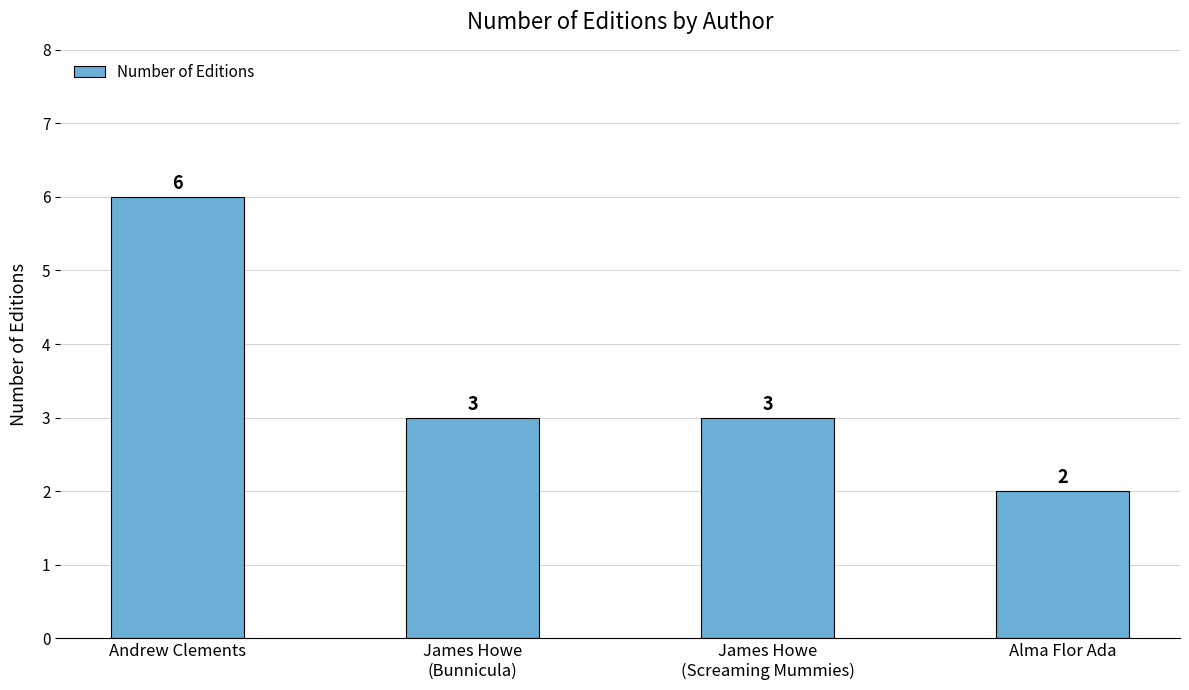

How many categories are shown in the chart?

4